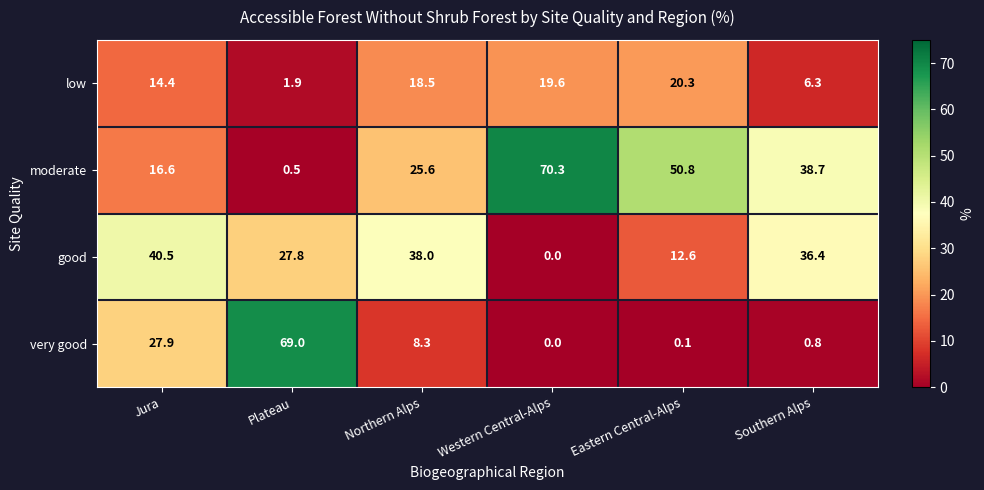

What is the difference between the second highest and minimum values in the moderate series?

50.3